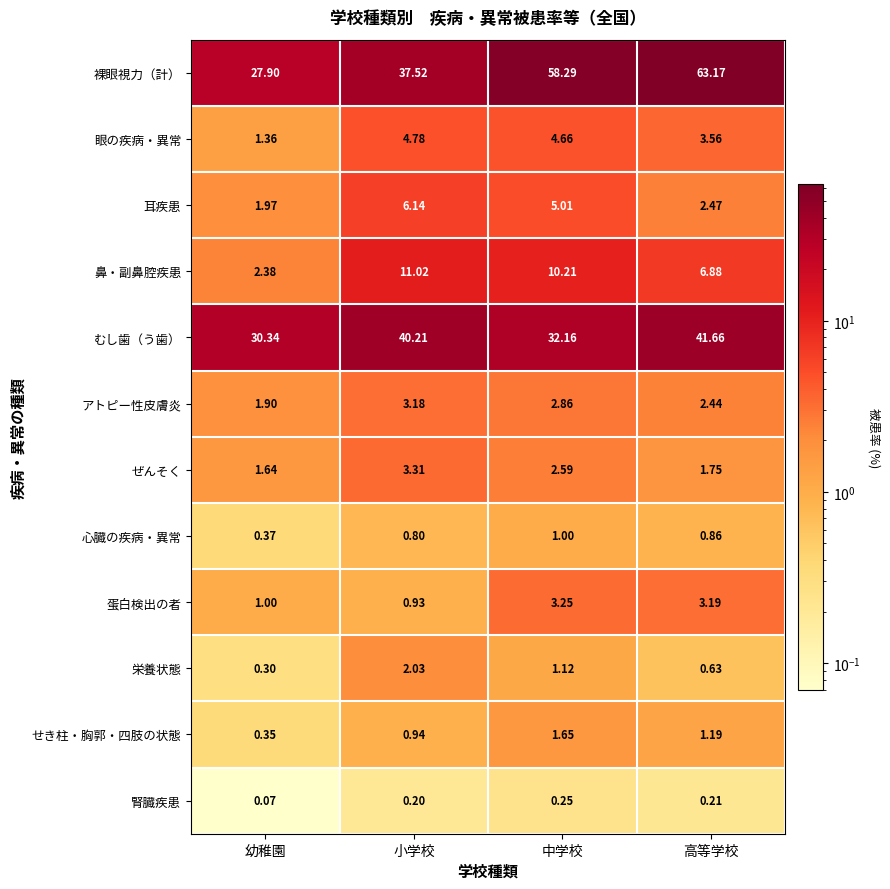

At which label does 蛋白検出の者 first exceed 3?

中学校